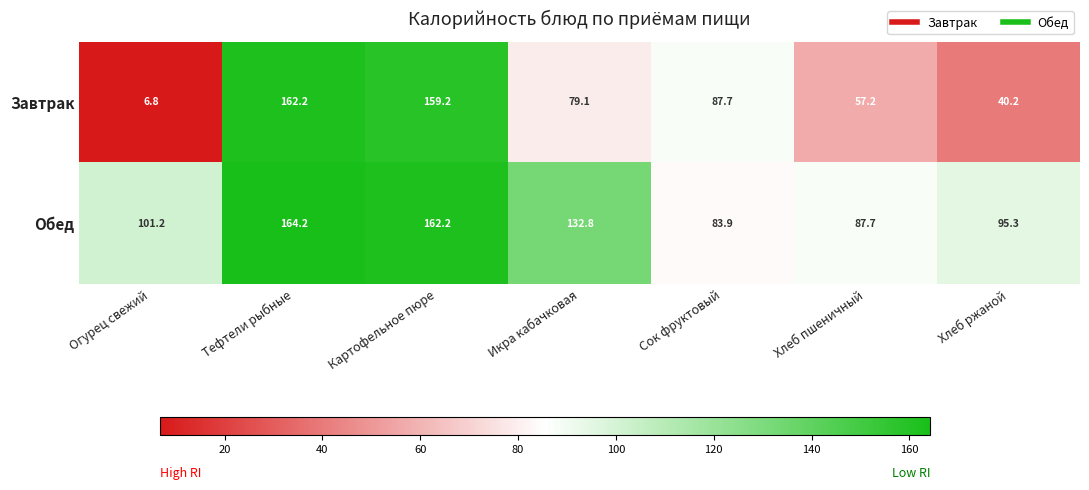

Reading right to left, extract all data points from this chart.

Завтрак: Хлеб ржаной=40.2	Хлеб пшеничный=57.2	Сок фруктовый=87.7	Икра кабачковая=79.1	Картофельное пюре=159.2	Тефтели рыбные=162.2	Огурец свежий=6.8
Обед: Хлеб ржаной=95.3	Хлеб пшеничный=87.7	Сок фруктовый=83.9	Икра кабачковая=132.8	Картофельное пюре=162.2	Тефтели рыбные=164.2	Огурец свежий=101.2